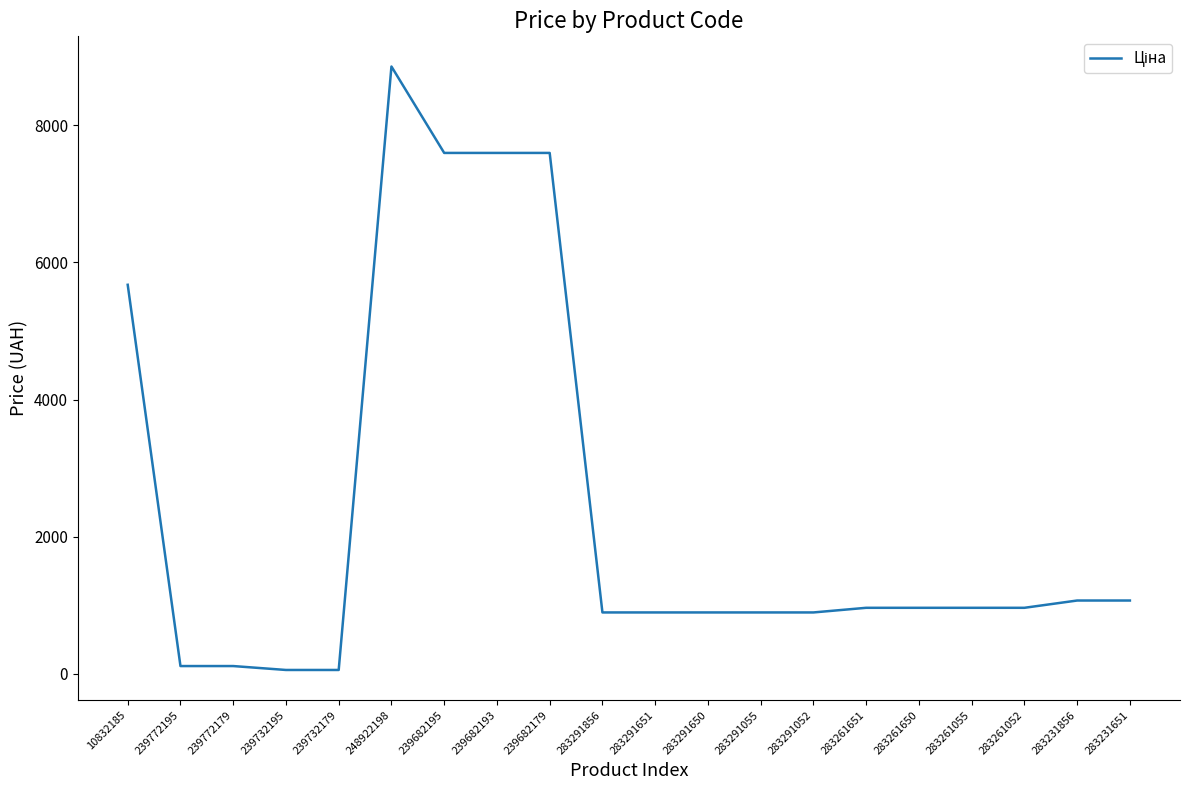

What is the ratio of the value at 283261650 to the value at 283231856?

0.9